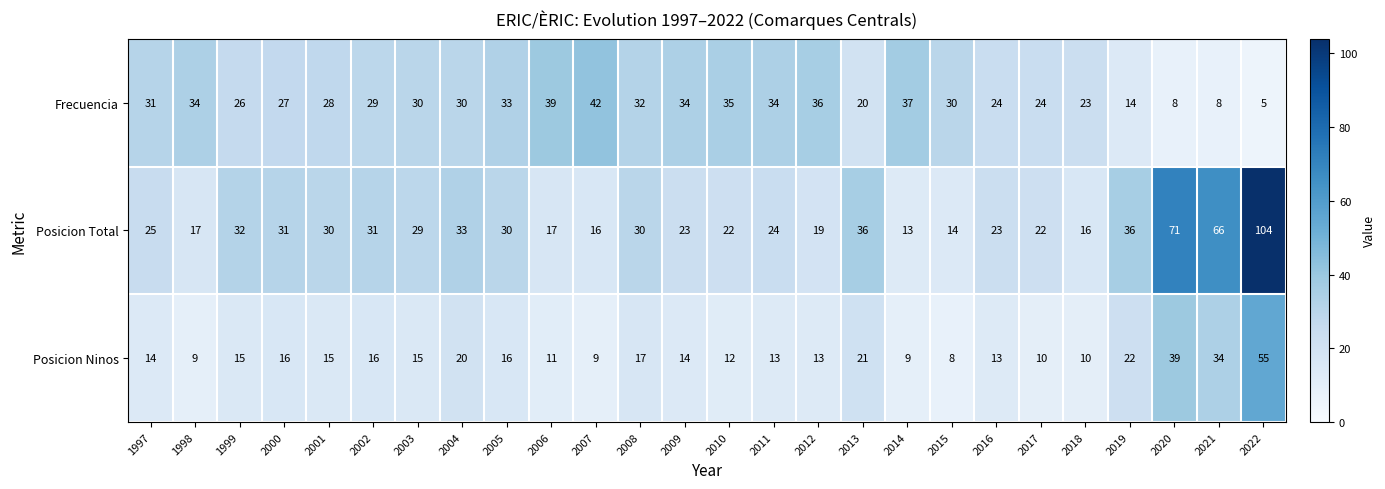

Between 2011 and 2012, which series saw the biggest shift?

Posicion Total